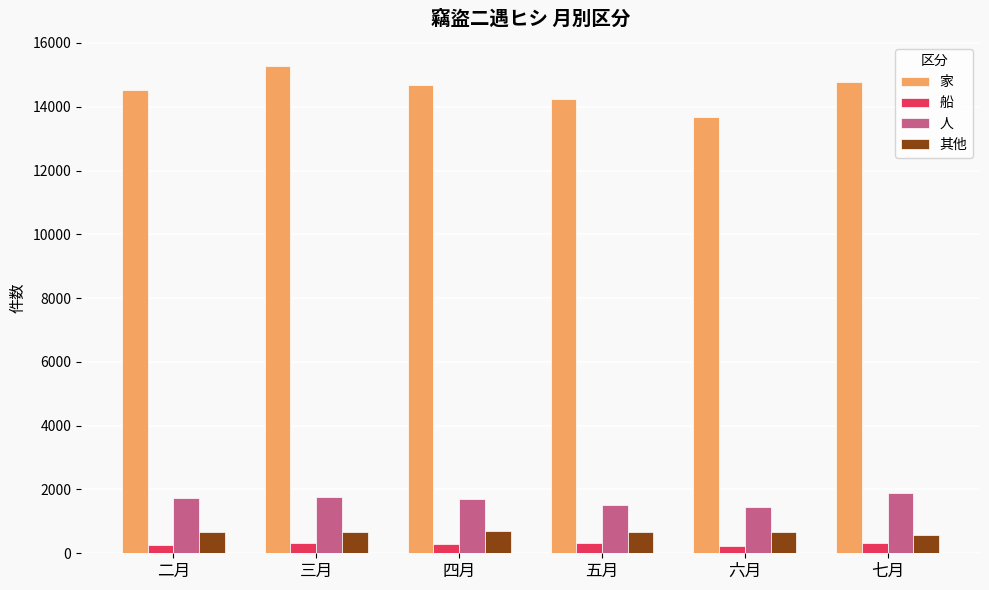

What is the maximum value for 家?

15270